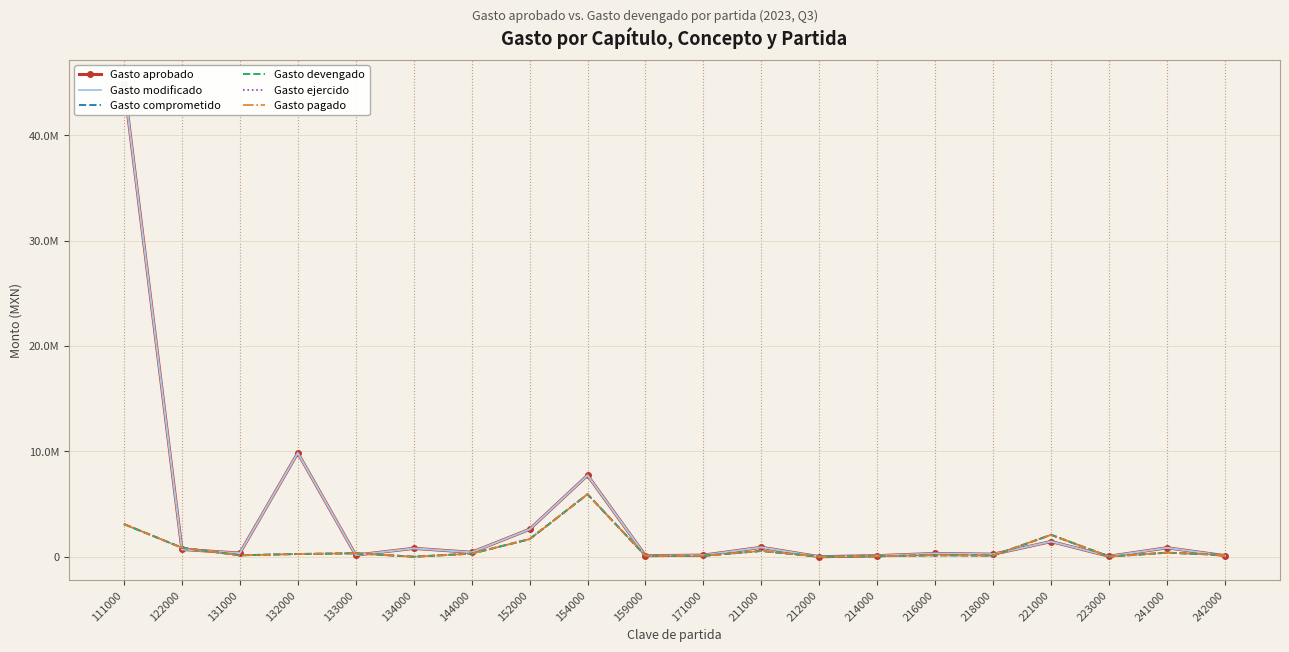

Which series has the widest spread of values?

Gasto aprobado